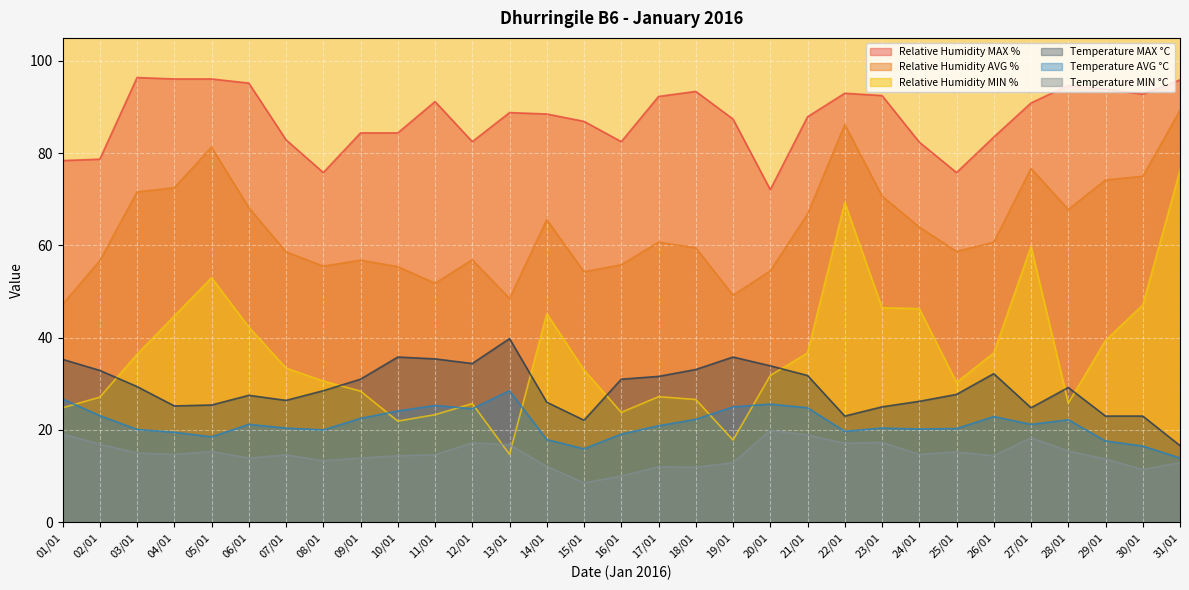

What are all the series names shown in the legend?

Relative Humidity MAX %, Relative Humidity AVG %, Relative Humidity MIN %, Temperature MAX °C, Temperature AVG °C, Temperature MIN °C